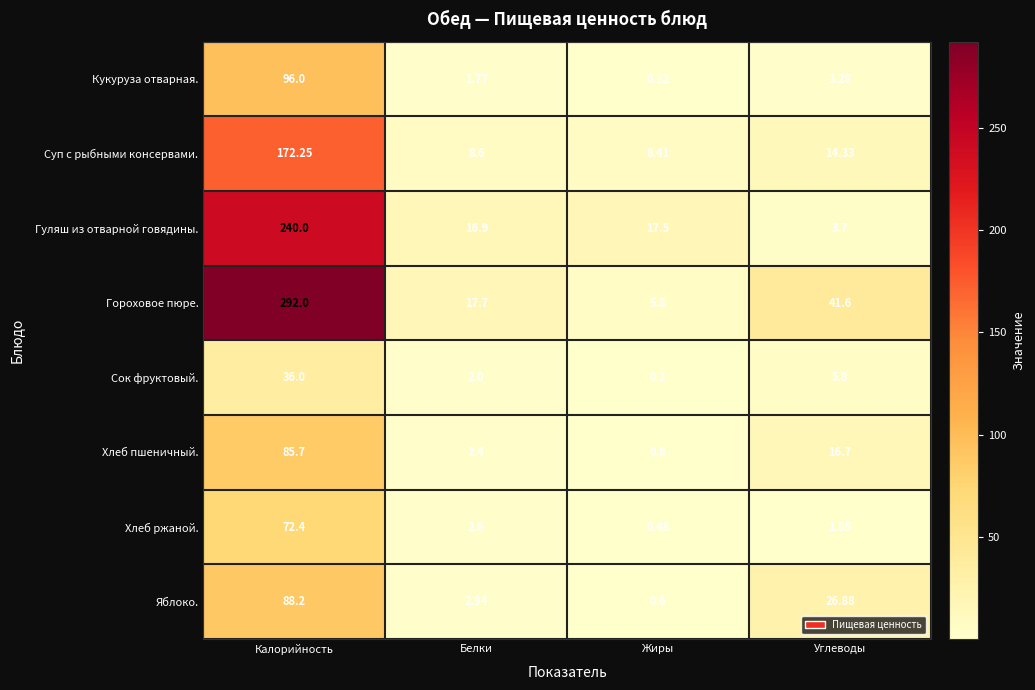

Is the value of Сок фруктовый. at Жиры greater than the value of Яблоко. at Калорийность?

No